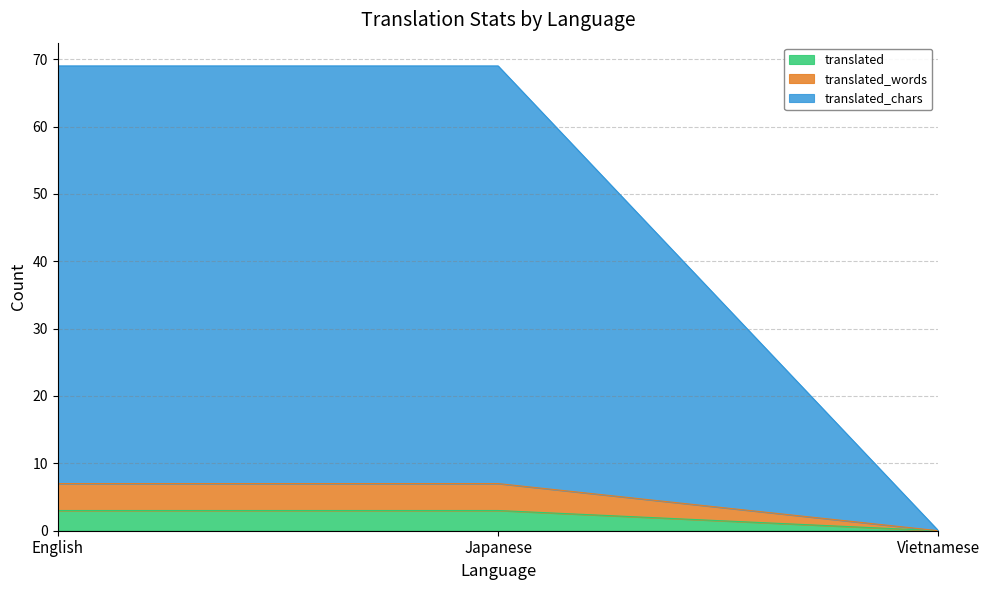

What is the maximum value for translated?

3